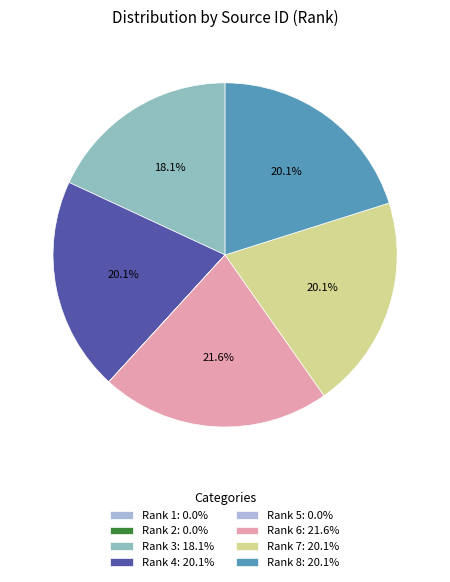

The Rank 4 slice represents 28% of the pie. True or false?

False